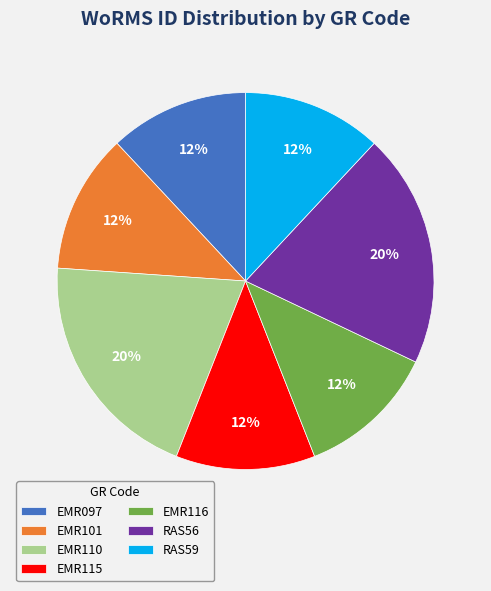

To the nearest percent, what portion does EMR097 represent?

12%